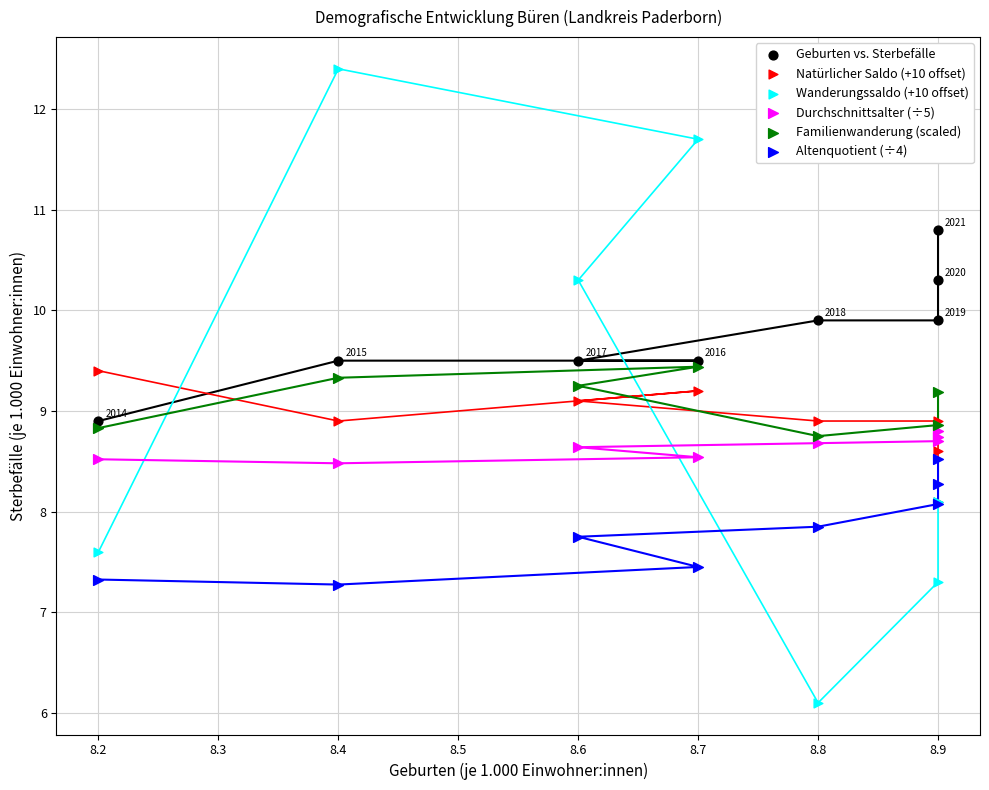

Which series contains the highest Y value?

Wanderungssaldo (+10 offset)